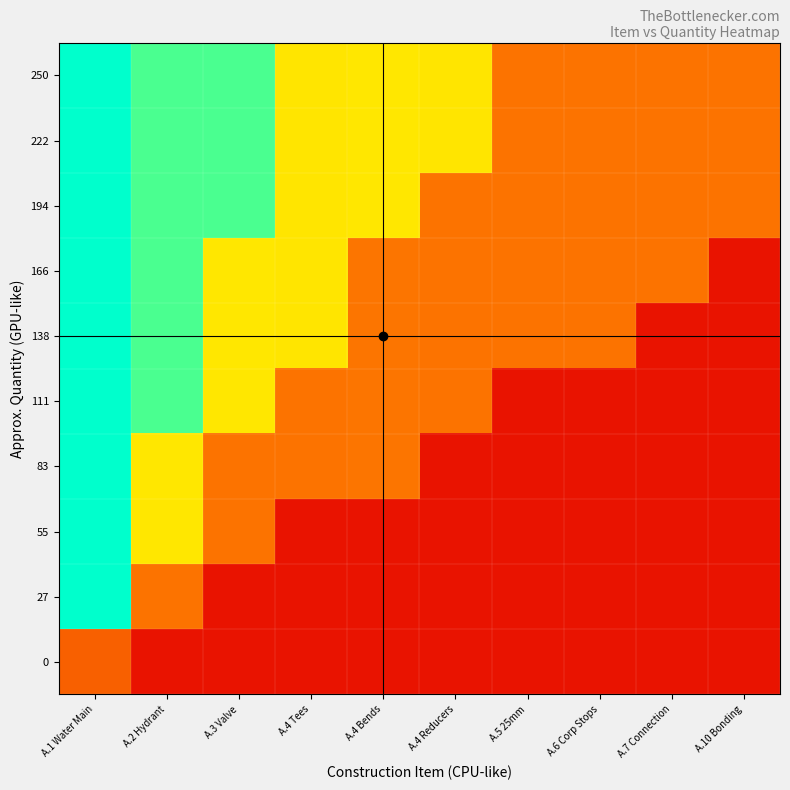

Which category has the lowest value across all series?

A.4 Tees